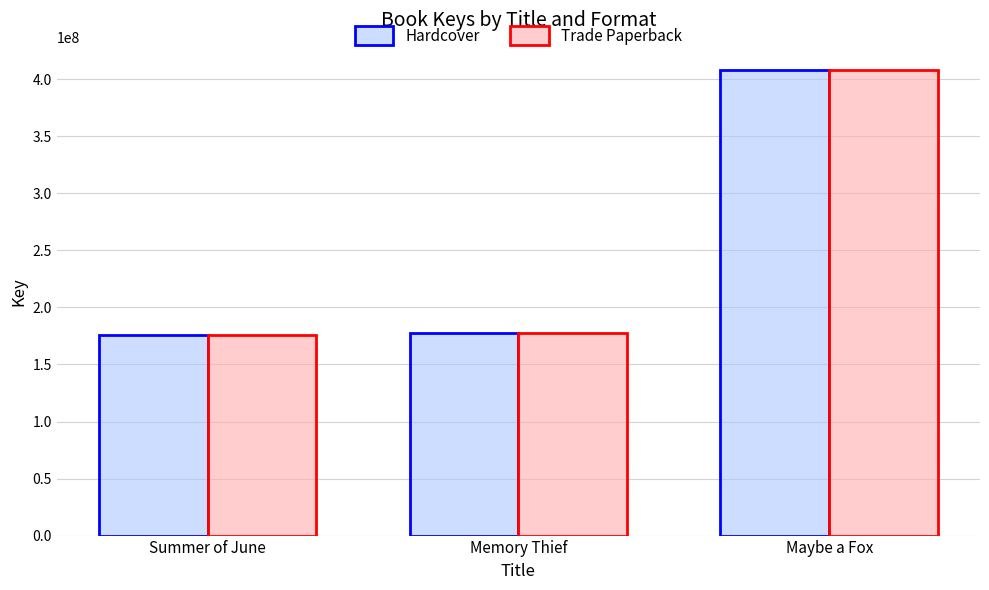

How many distinct data groups are displayed?

2